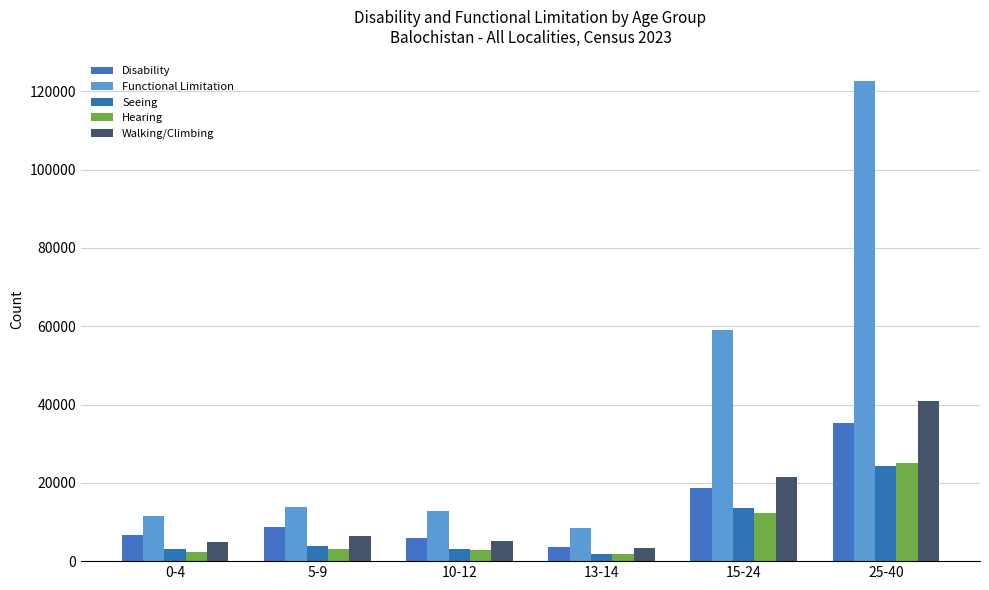

What is the difference between the maximum and second lowest values in the Functional Limitation series?

111190